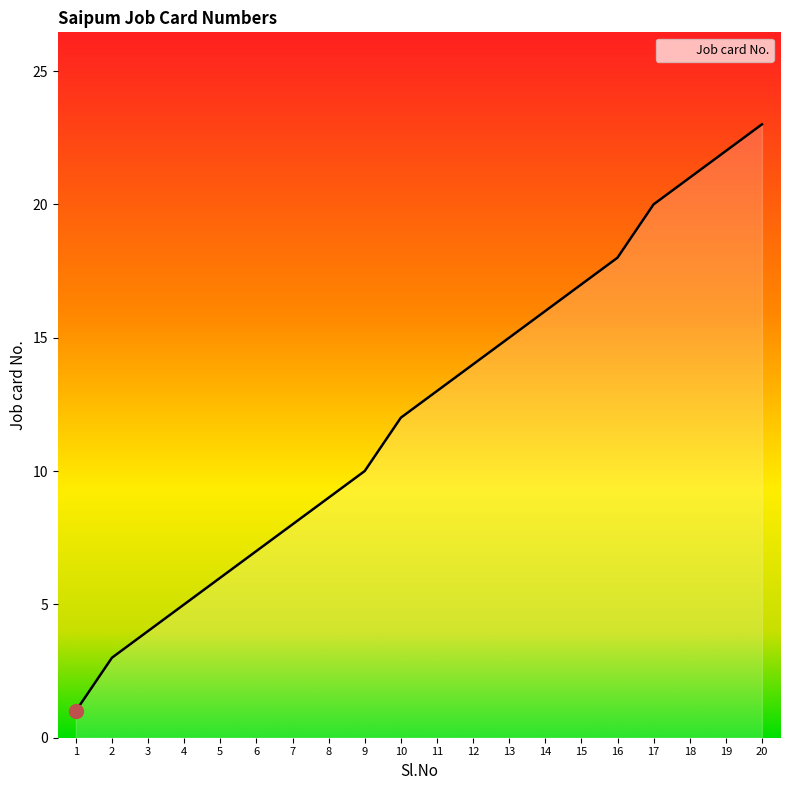

What is the change in value from 1 to 10?

+11